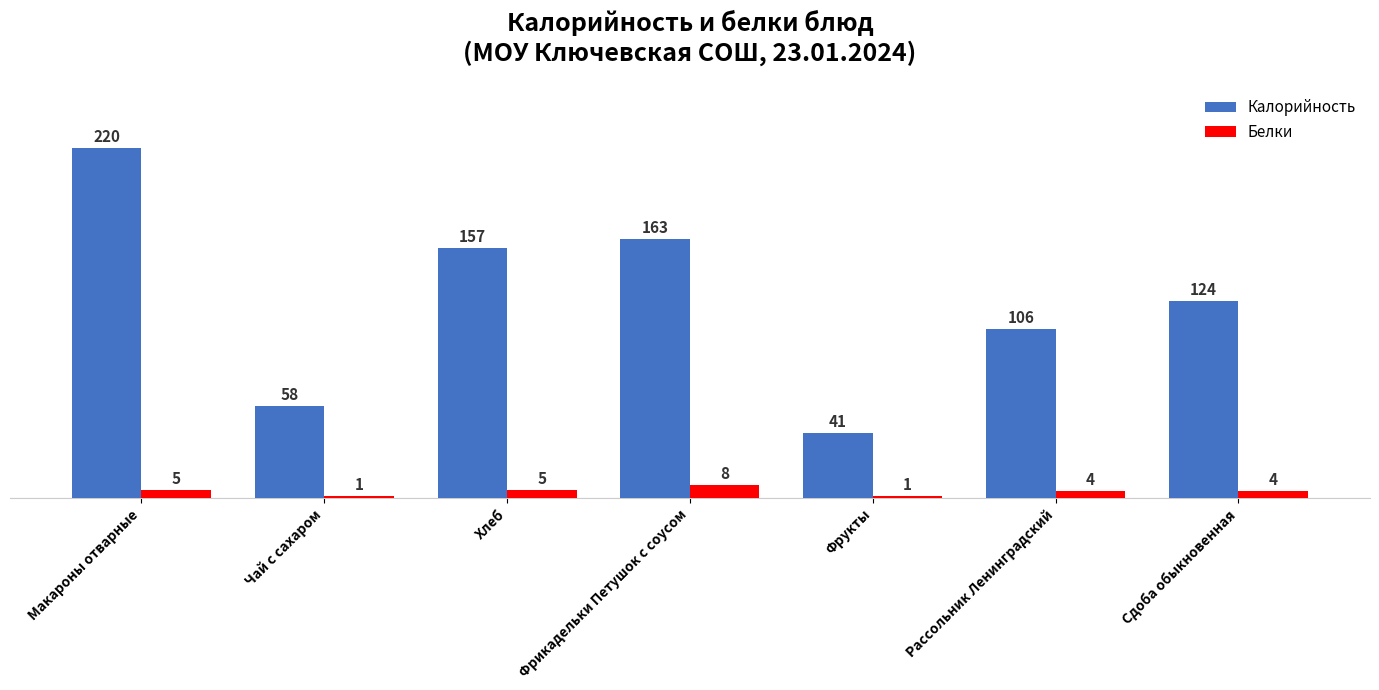

Where does the Белки series first go above 4?

Макароны отварные